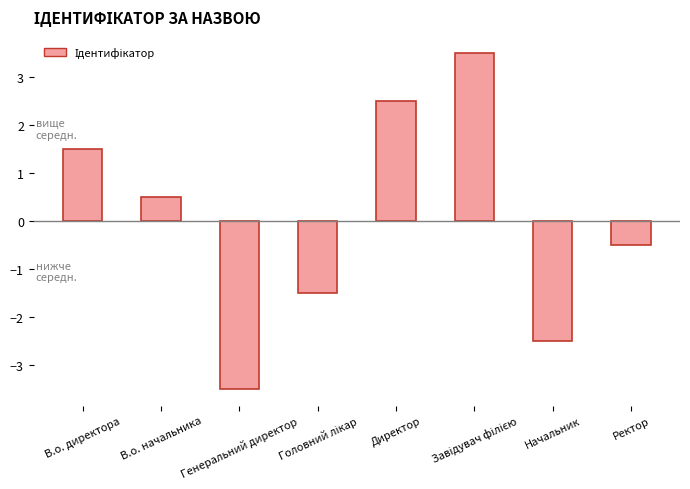

What is the difference between the maximum and minimum values?

7.0